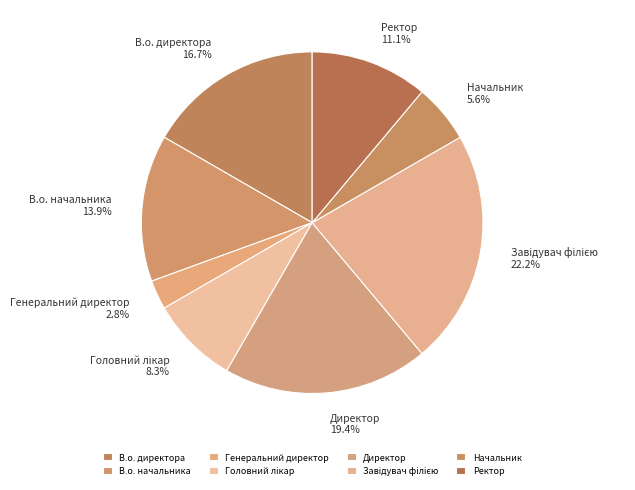

What percentage is the Начальник slice, to the nearest percent?

6%